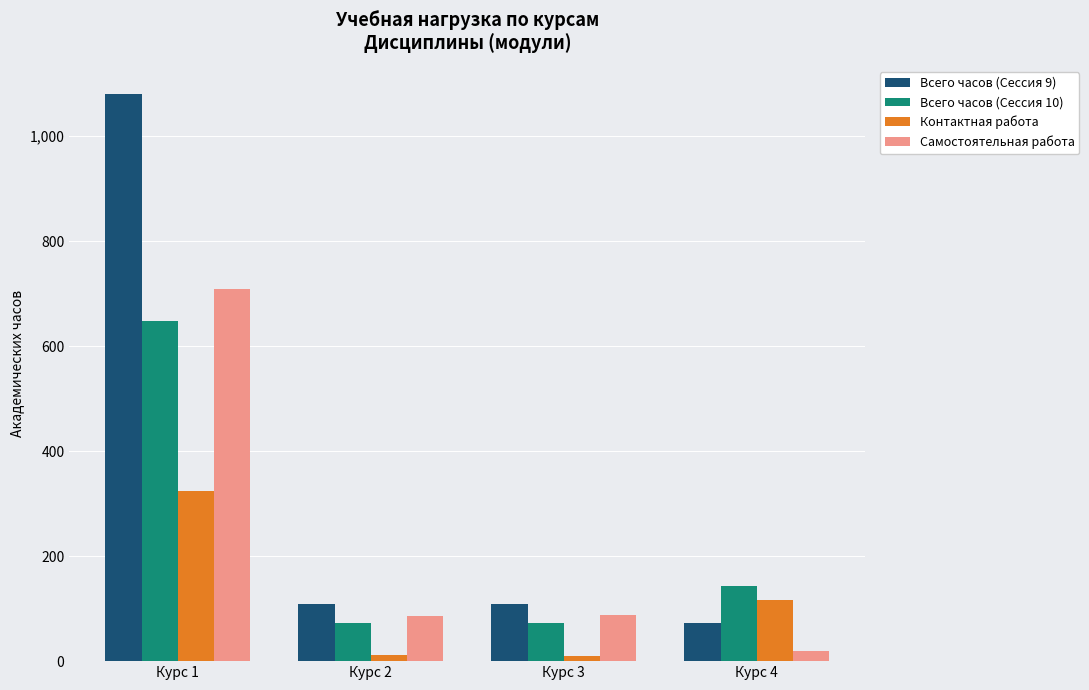

At which label is Контактная работа closest to 167?

Курс 4